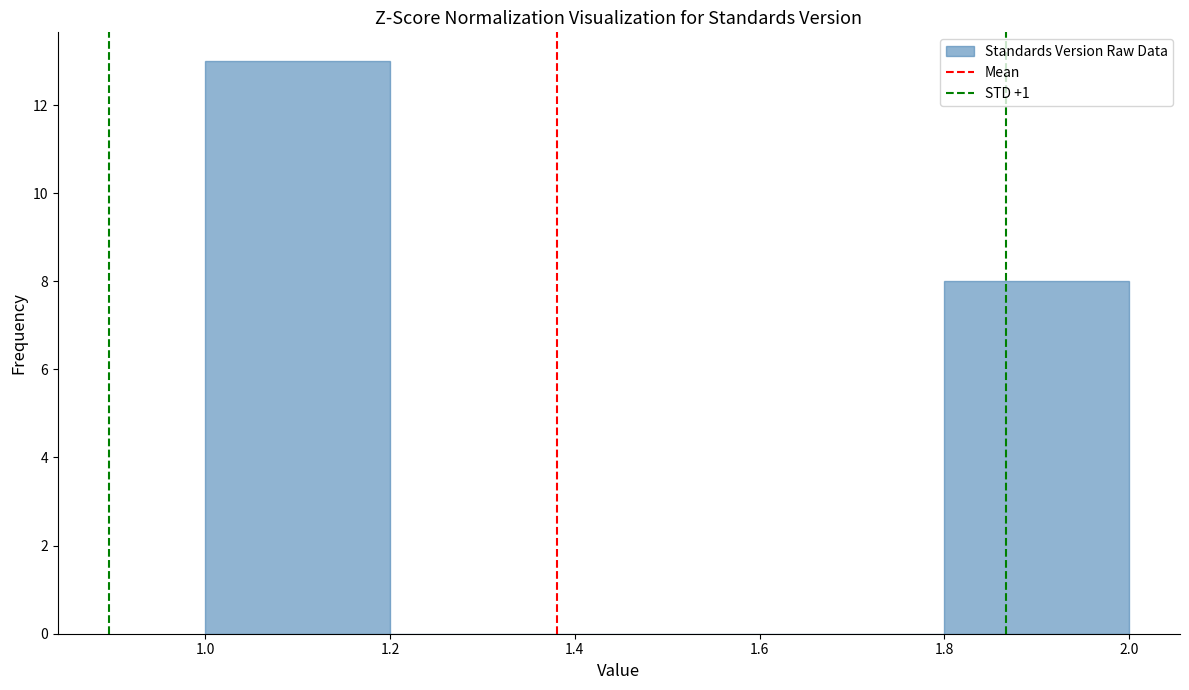

How tall is the bar that spans 1.0 to 1.2 on the x-axis? The values are not printed on the chart, so give them approximately, as read against the axis.

13